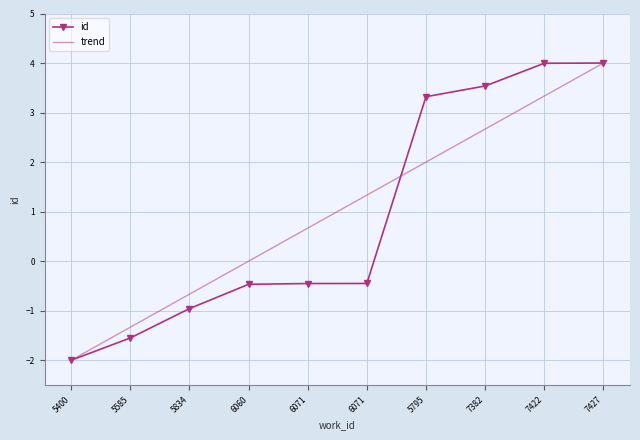

Reading left to right, transcribe all the data shown in this chart.

5400=-2.0	5585=-1.6	5834=-1.0	6060=-0.5	6071=-0.5	6071=-0.5	5795=3.3	7382=3.5	7422=4.0	7427=4.0